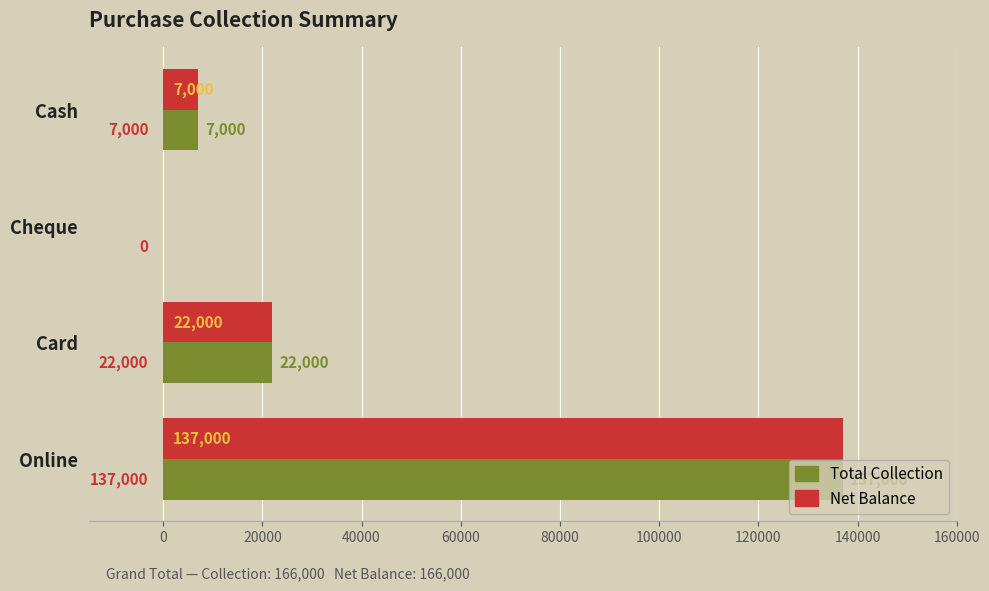

What is the sum of the Total Collection values at Cash and Online?

144000